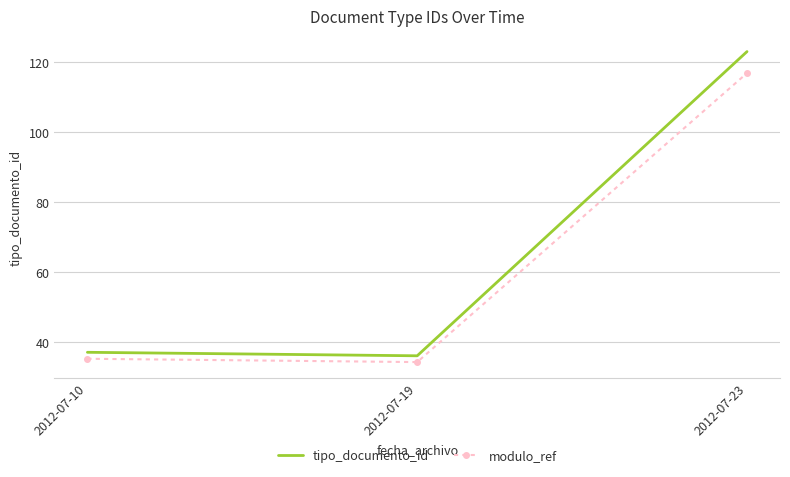

Which label corresponds to the smallest value in the chart?

2012-07-19